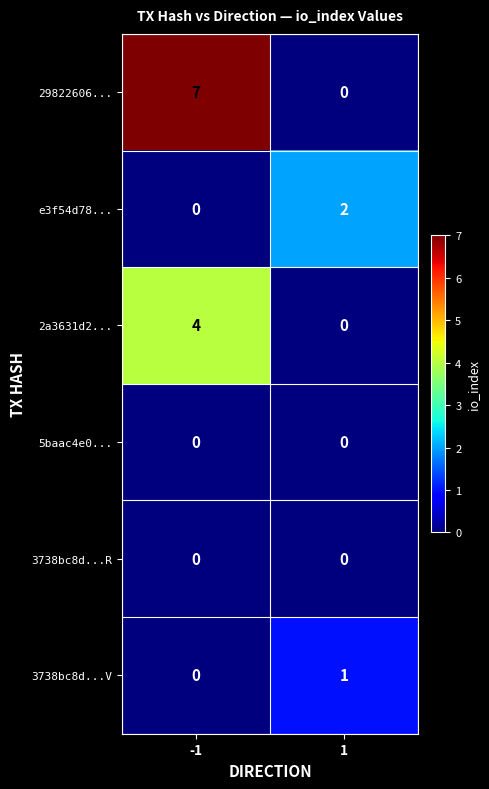

Reading right to left, list all the values displayed in this chart.

29822606...: 0	7
e3f54d78...: 2	0
2a3631d2...: 0	4
5baac4e0...: 0	0
3738bc8d...R: 0	0
3738bc8d...V: 1	0